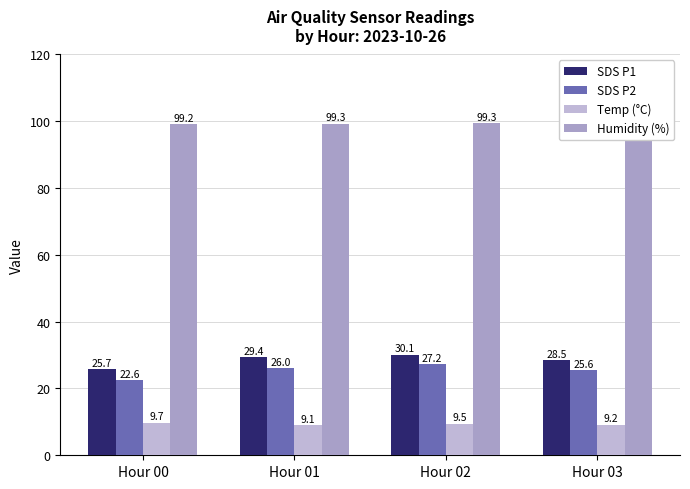

Which label corresponds to the largest value in the chart?

Hour 02